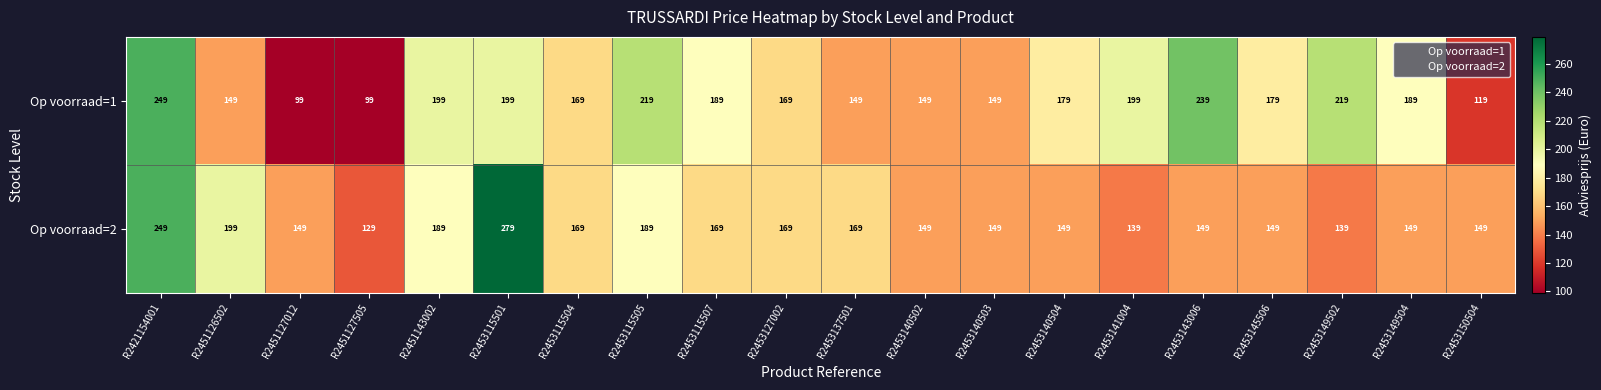

Rank the series at R2453149504 from highest to lowest value.

Op voorraad=1, Op voorraad=2